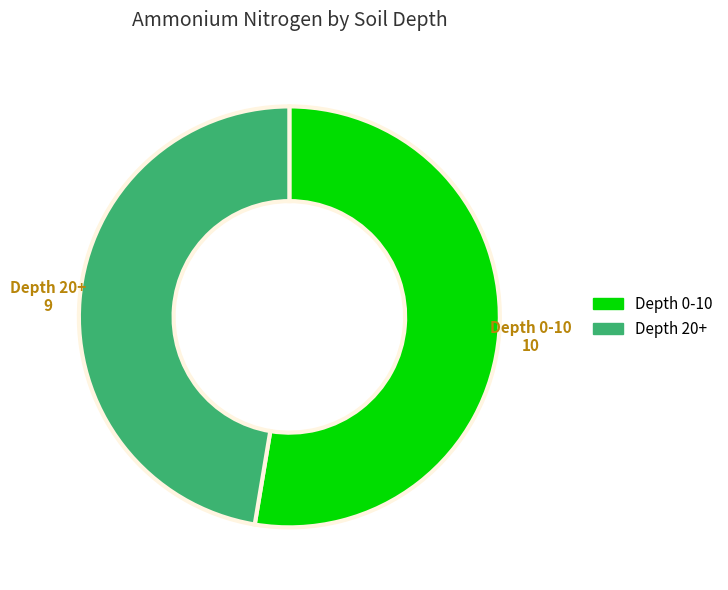

Is there any slice that represents more than half of the pie?

Yes